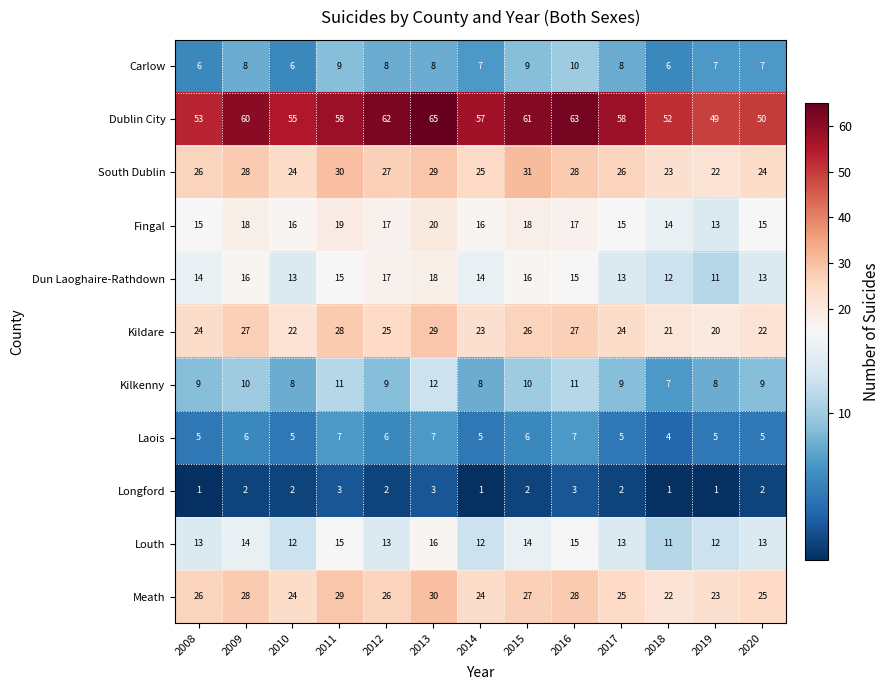

Rank the series by their maximum value, from highest to lowest.

Dublin City, South Dublin, Meath, Kildare, Fingal, Dun Laoghaire-Rathdown, Louth, Kilkenny, Carlow, Laois, Longford